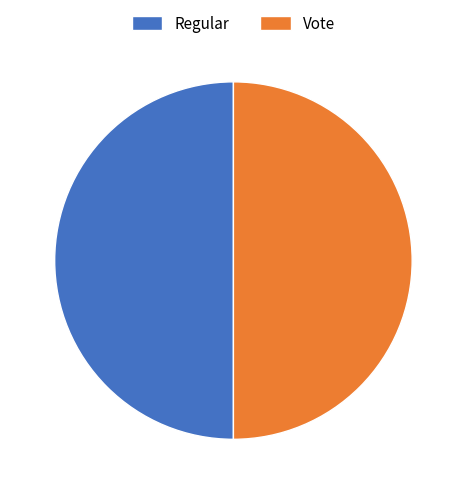

The Vote slice represents 90% of the pie. True or false?

False